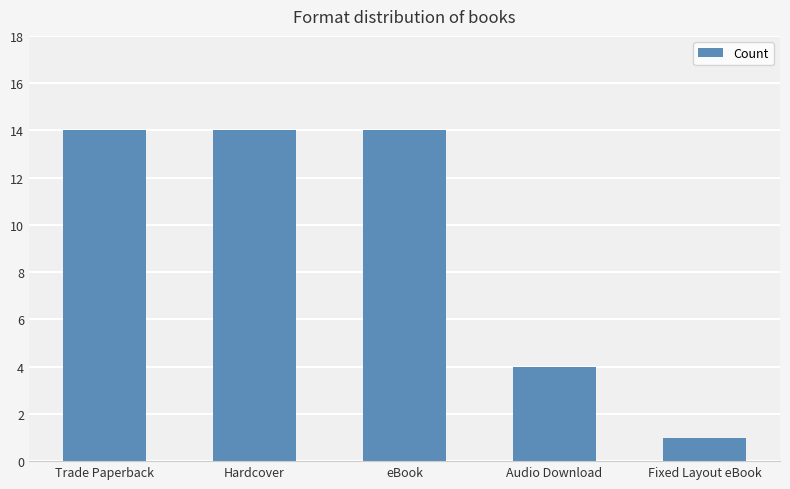

What is the value of the 1st bar from the left?

14